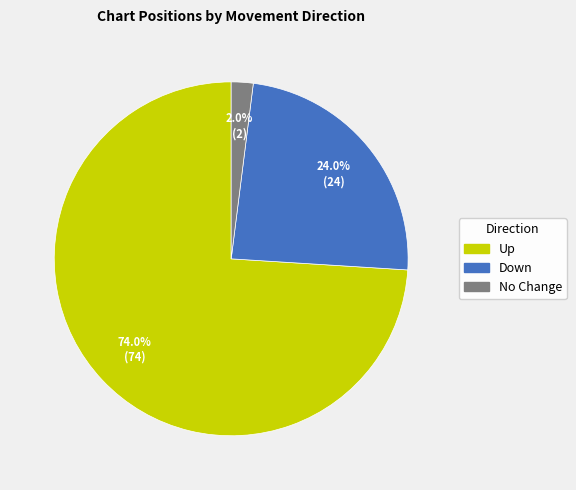

Between Down and Up, which is larger?

Up